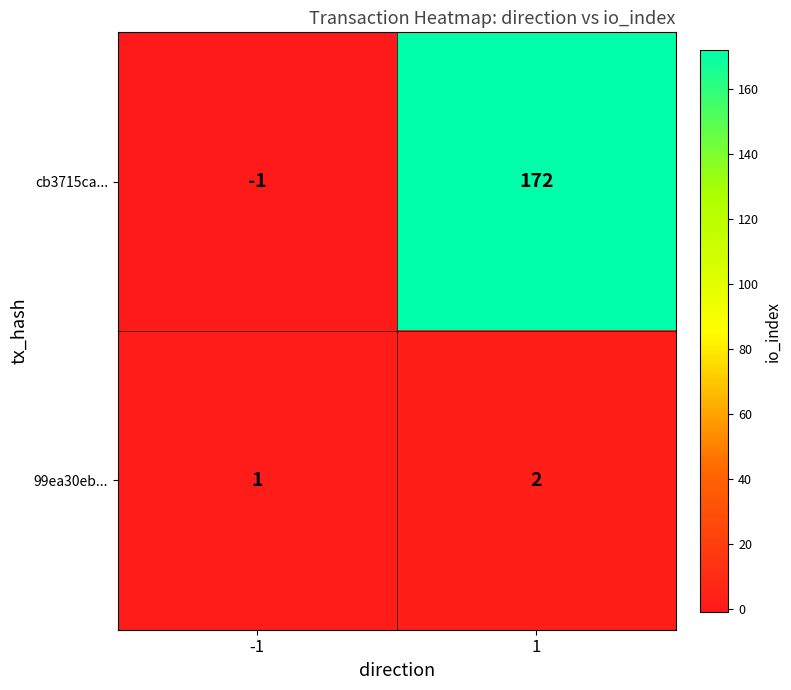

True or false: cb3715ca... has a value of 172 at 1.

True